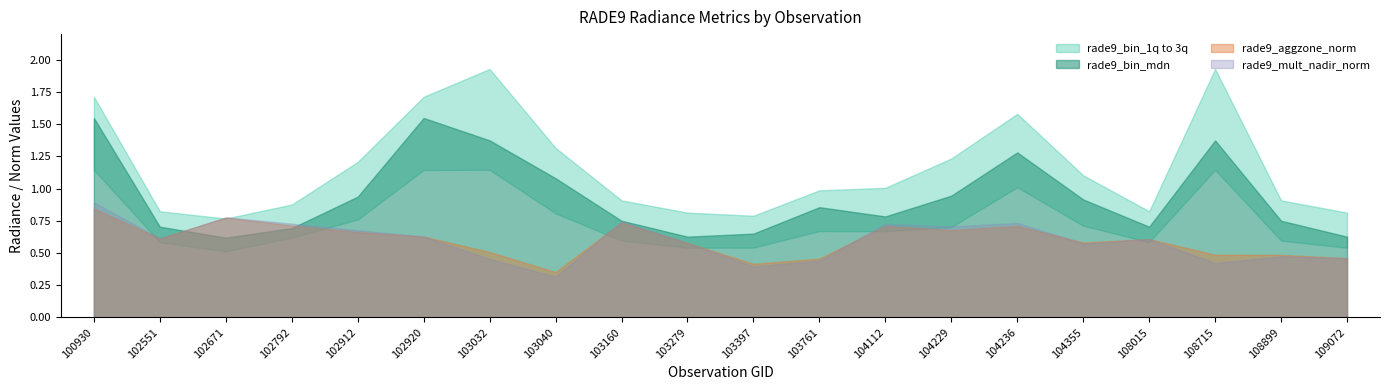

At how many categories does at least one series exceed 1?

10